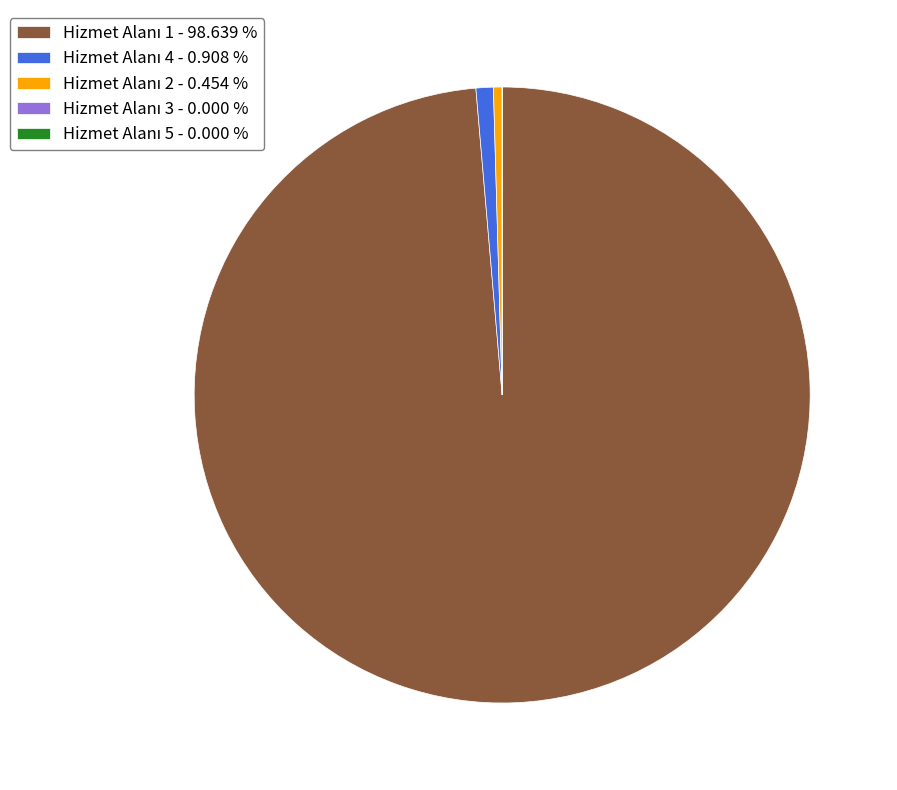

Is there a majority slice in this chart?

Yes